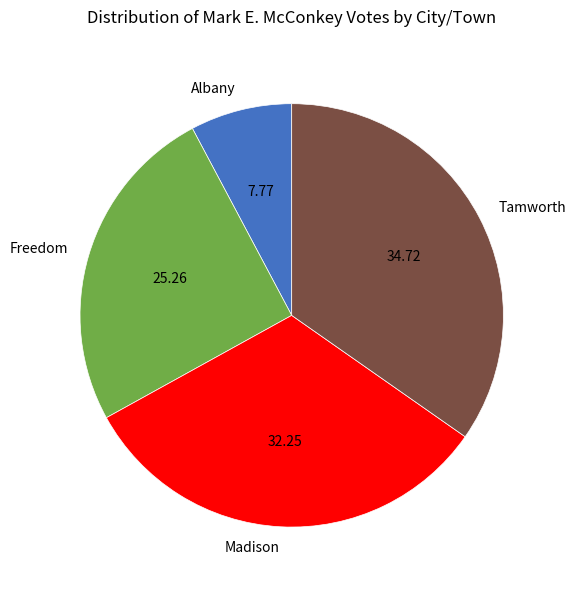

Rank the categories by value from lowest to highest.

Albany, Freedom, Madison, Tamworth